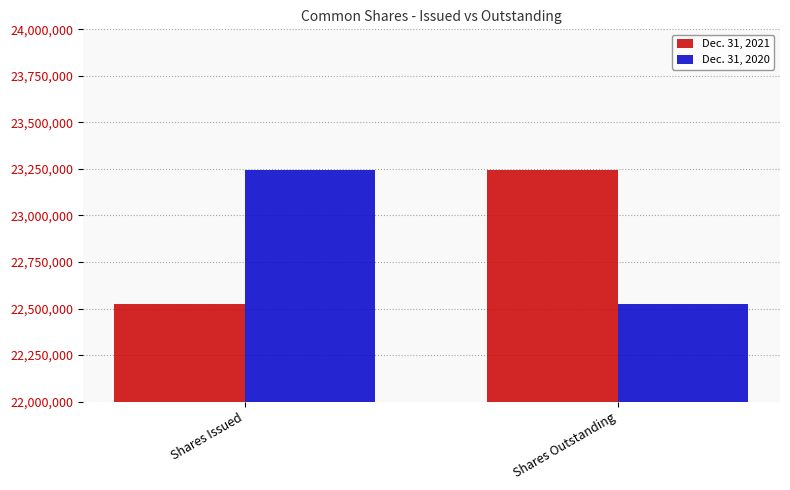

How many groups of bars are there?

2